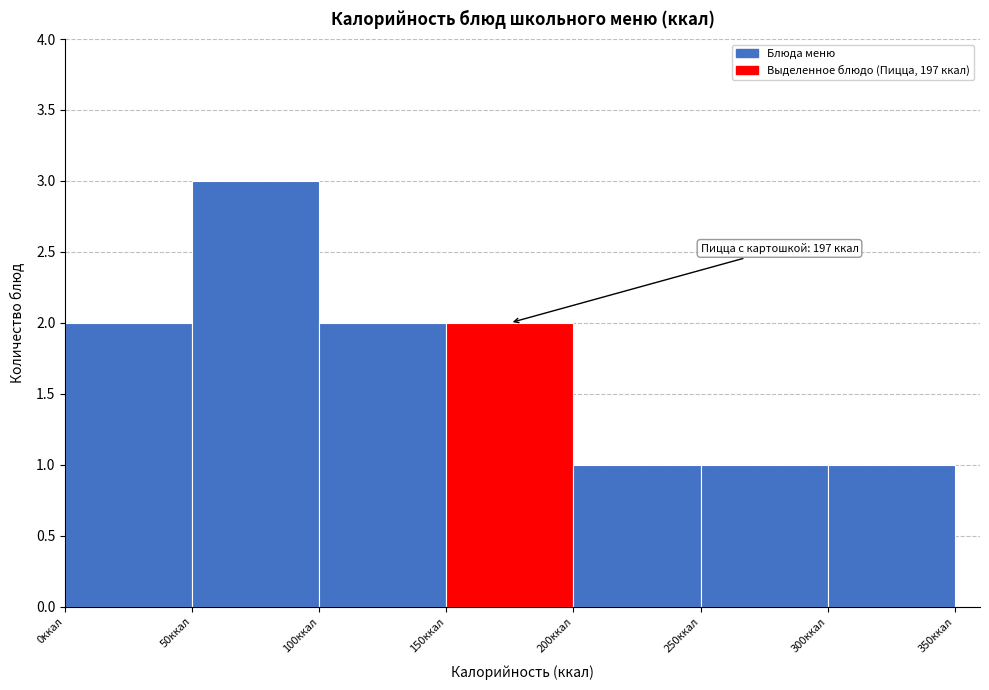

Over which range of the x-axis is the bar tallest?

50 to 100